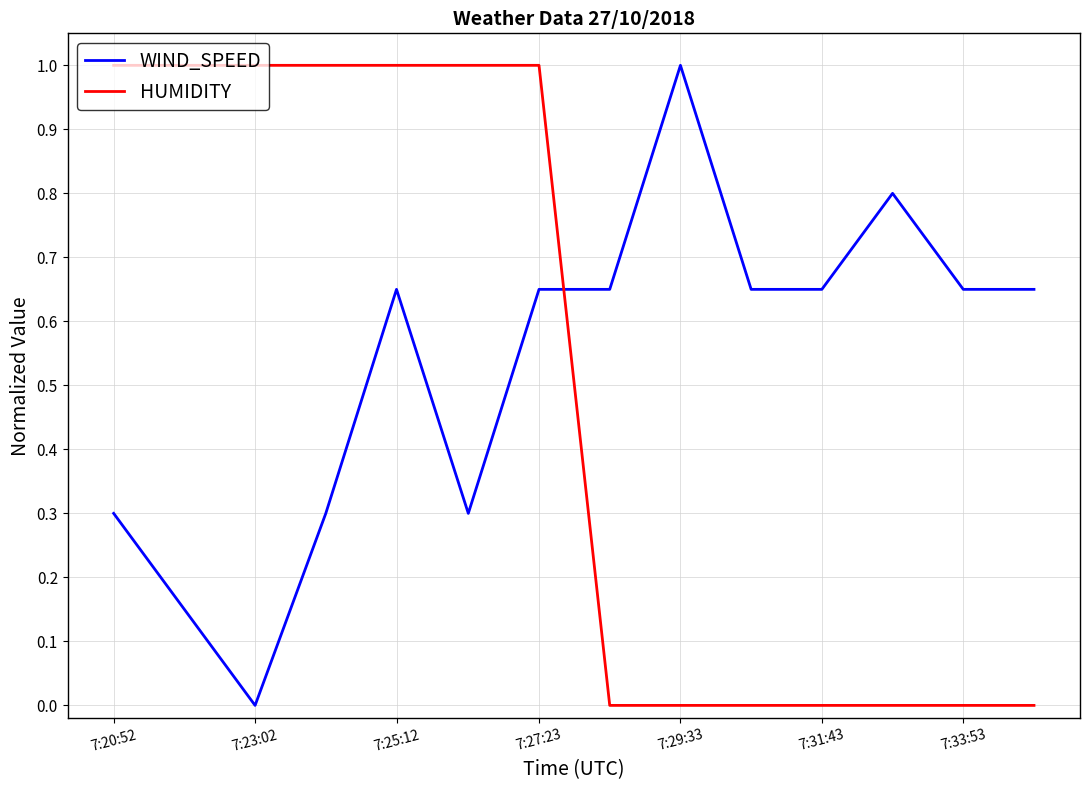

Does the chart display data point markers on the line(s)?

No